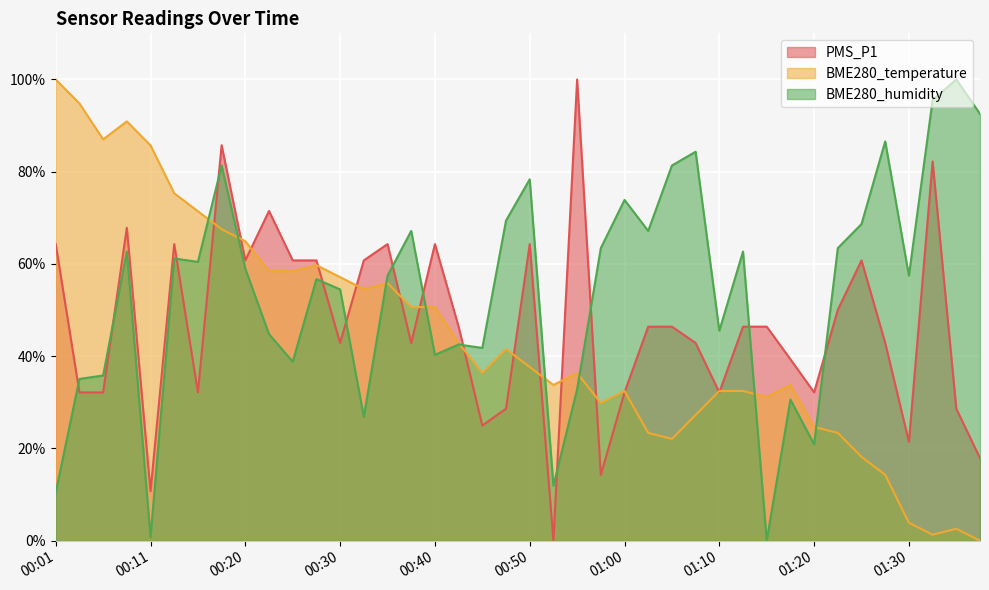

What is the difference between the second highest and minimum values in the BME280_temperature series?

94.8